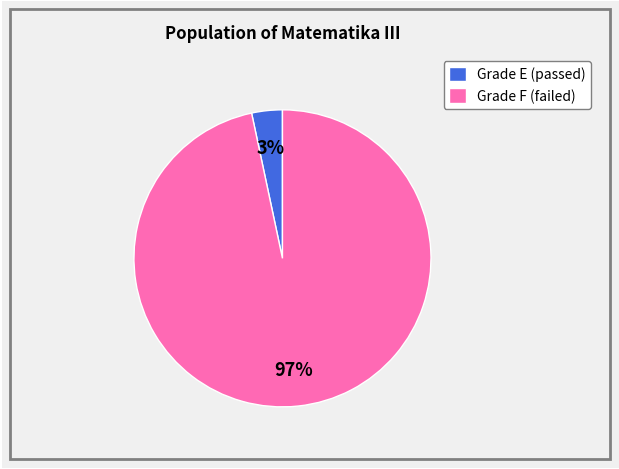

What percentage is the Grade E (passed) slice, to the nearest percent?

3%